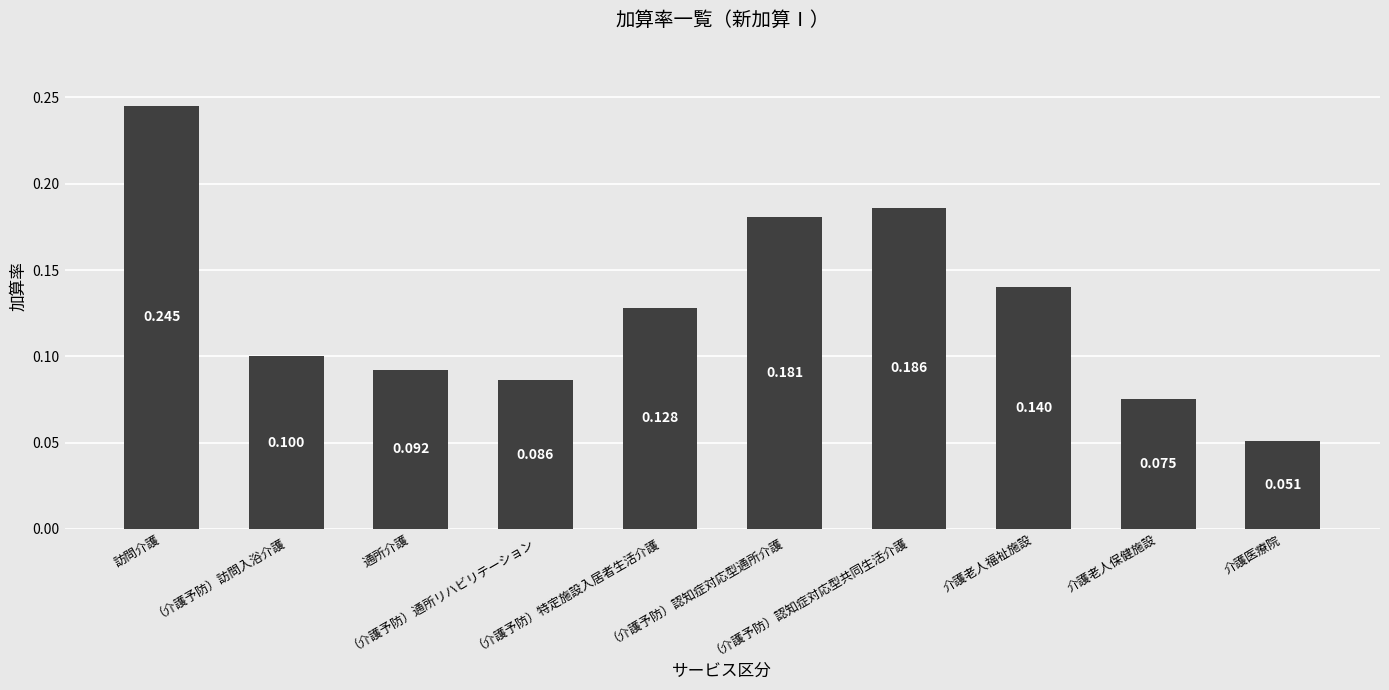

The value at （介護予防）特定施設入居者生活介護 is 0.2. True or false?

False